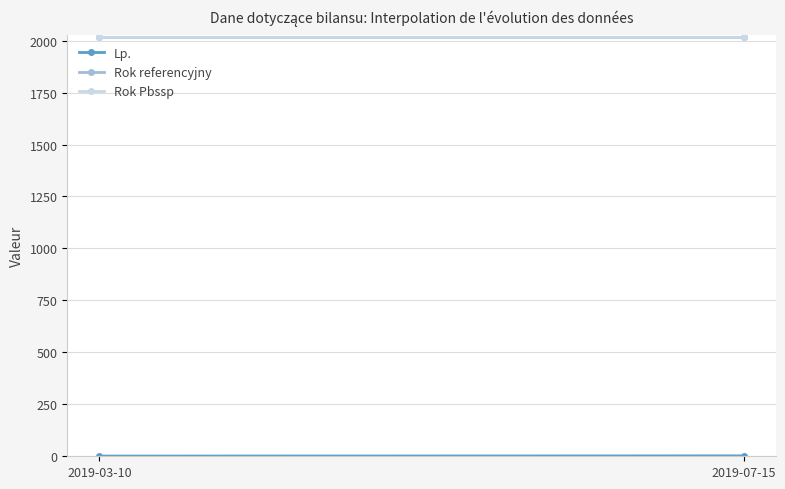

What are all the series names shown in the legend?

Lp., Rok referencyjny, Rok Pbssp